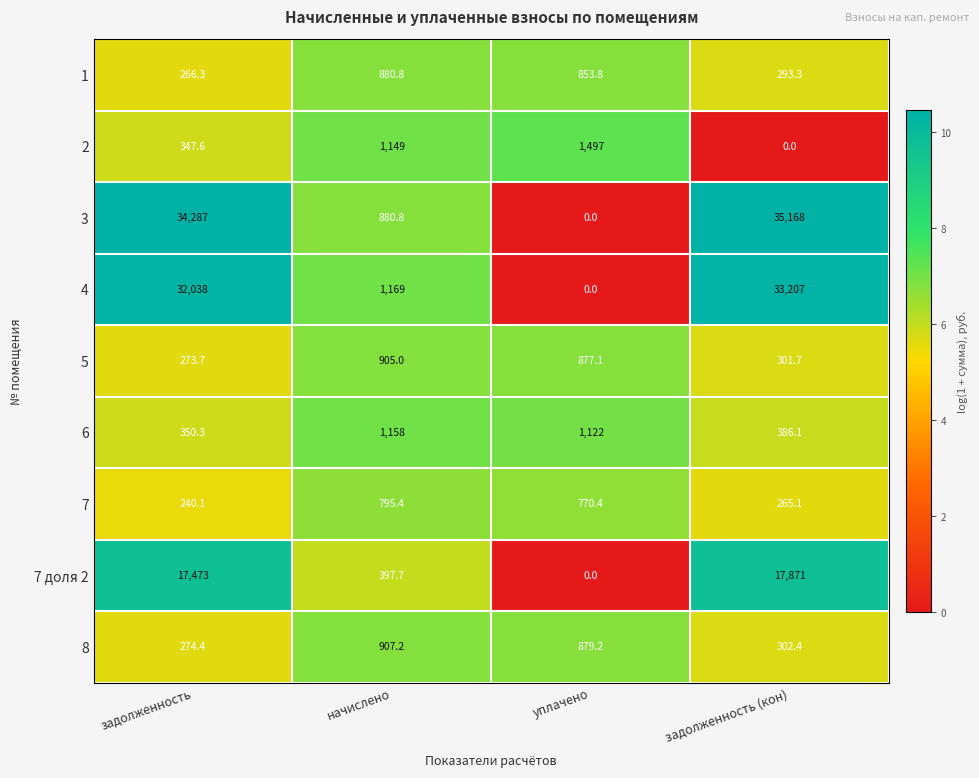

What is the greatest value displayed?

35168.0